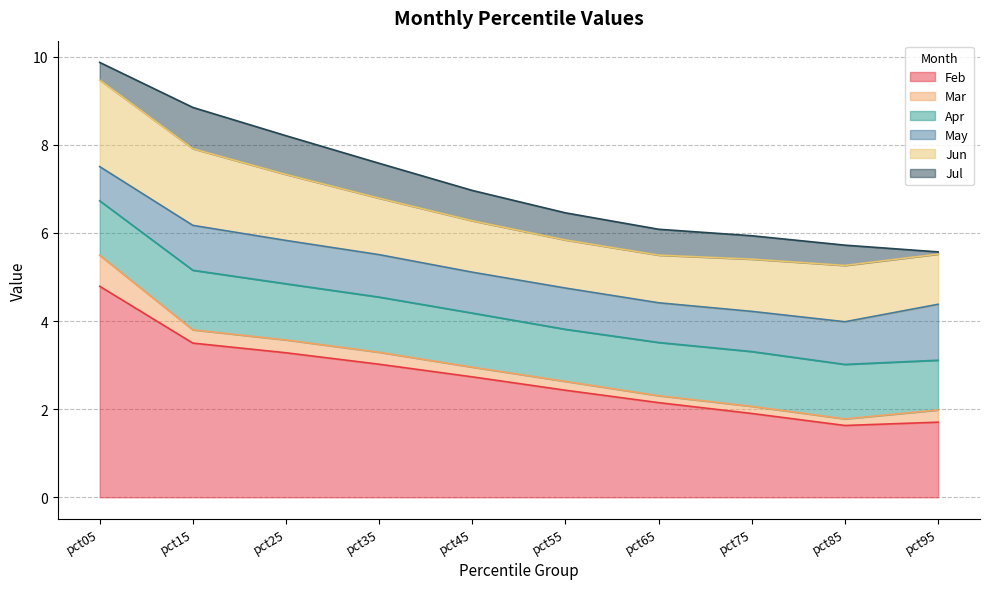

Reading left to right, transcribe all the data shown in this chart.

Feb: 4.8	3.5	3.3	3.0	2.7	2.4	2.1	1.9	1.6	1.7
Mar: 0.7	0.3	0.3	0.3	0.2	0.2	0.2	0.2	0.1	0.3
Apr: 1.2	1.4	1.3	1.3	1.2	1.2	1.2	1.2	1.2	1.1
May: 0.8	1.0	1.0	1.0	0.9	0.9	0.9	0.9	1.0	1.3
Jun: 2.0	1.7	1.5	1.3	1.2	1.1	1.1	1.2	1.3	1.1
Jul: 0.4	0.9	0.9	0.8	0.7	0.6	0.6	0.5	0.5	0.1